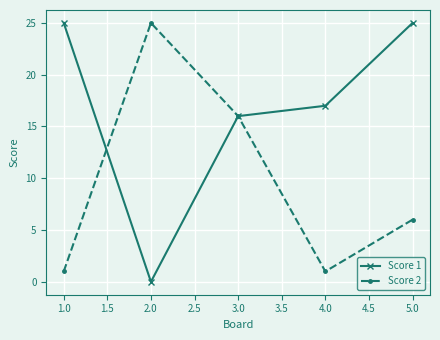

Does the chart display data point markers on the line(s)?

Yes